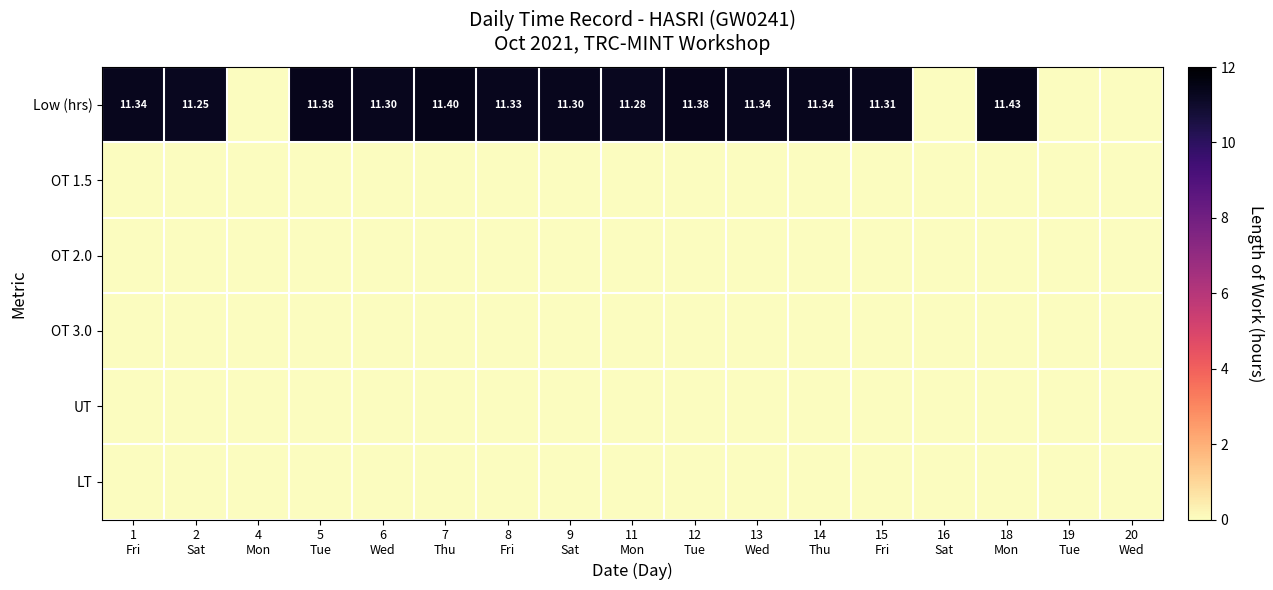

At which category does the chart reach its minimum across all series?

4
Mon